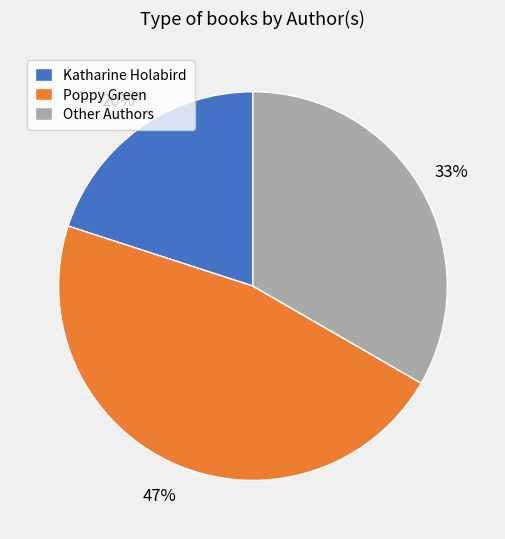

The Poppy Green slice represents 56% of the pie. True or false?

False